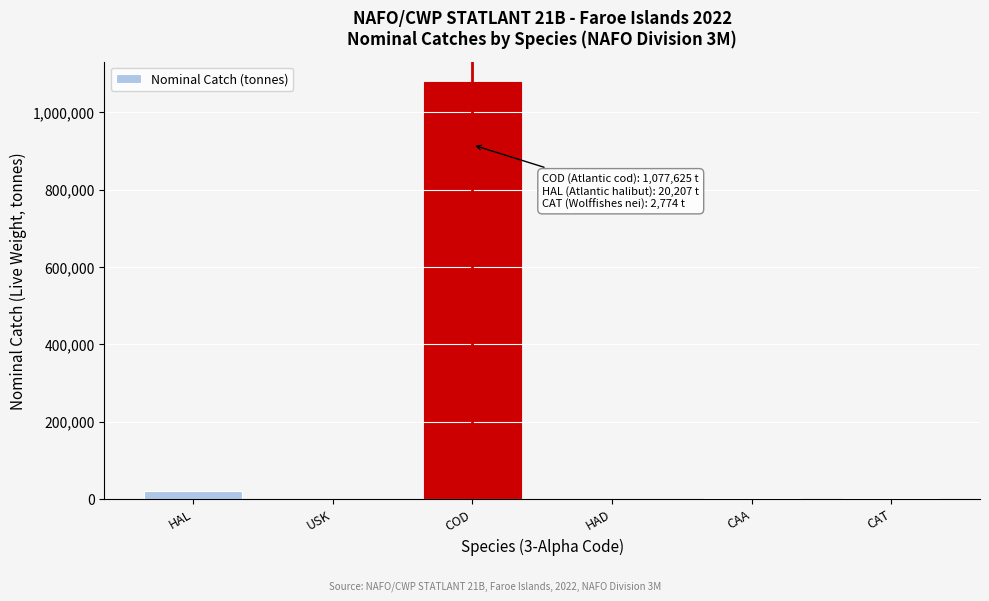

Is it true that the value at COD is 1077625?

True